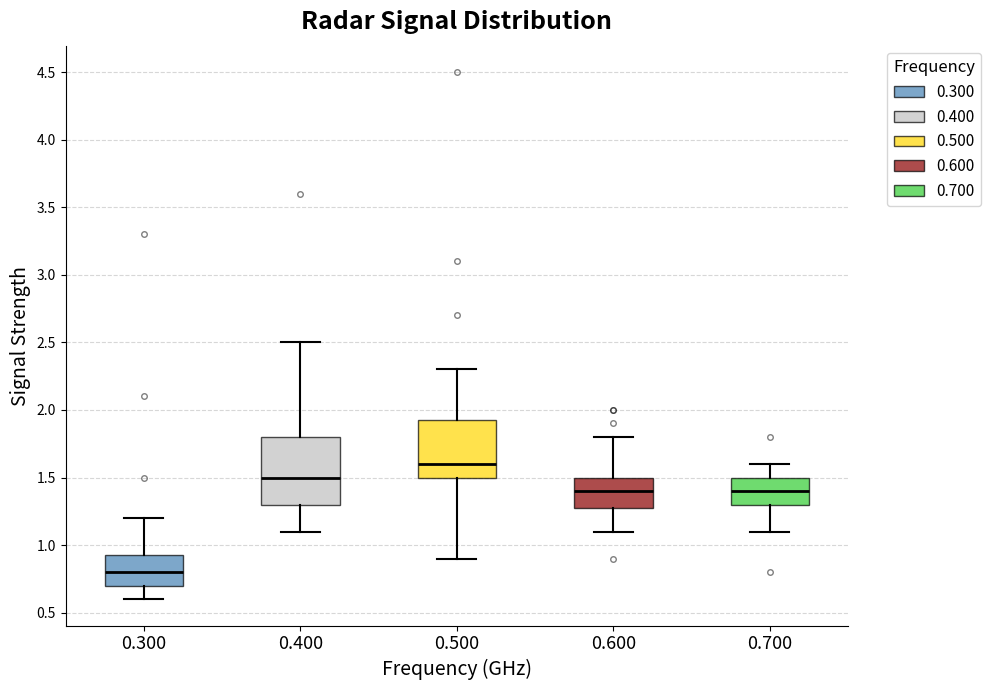

Comparing the boxes themselves (not the whiskers), which one is the tallest?

0.400